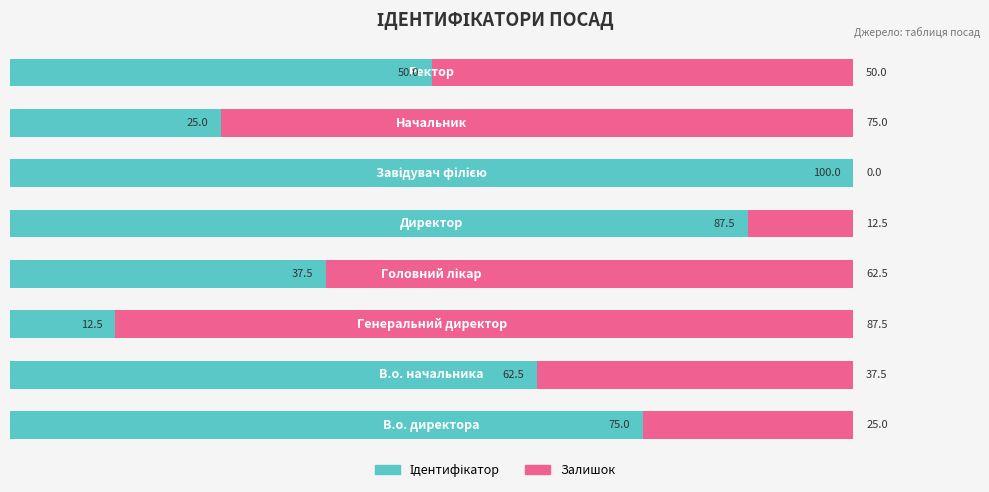

Rank the series by their maximum value, from highest to lowest.

Ідентифікатор, Залишок